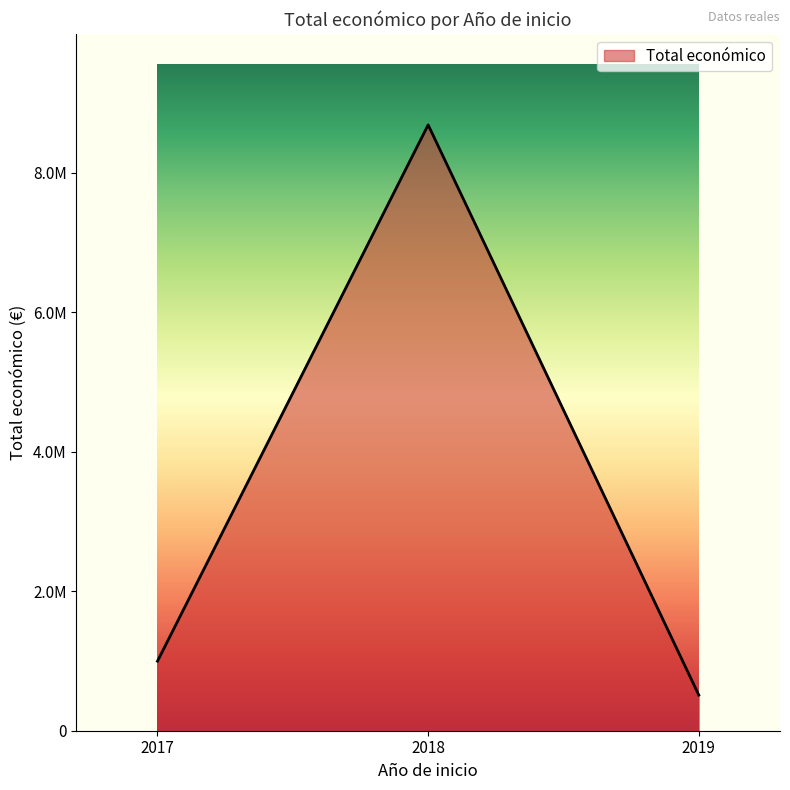

Between 2017 and 2018, which is larger?

2018